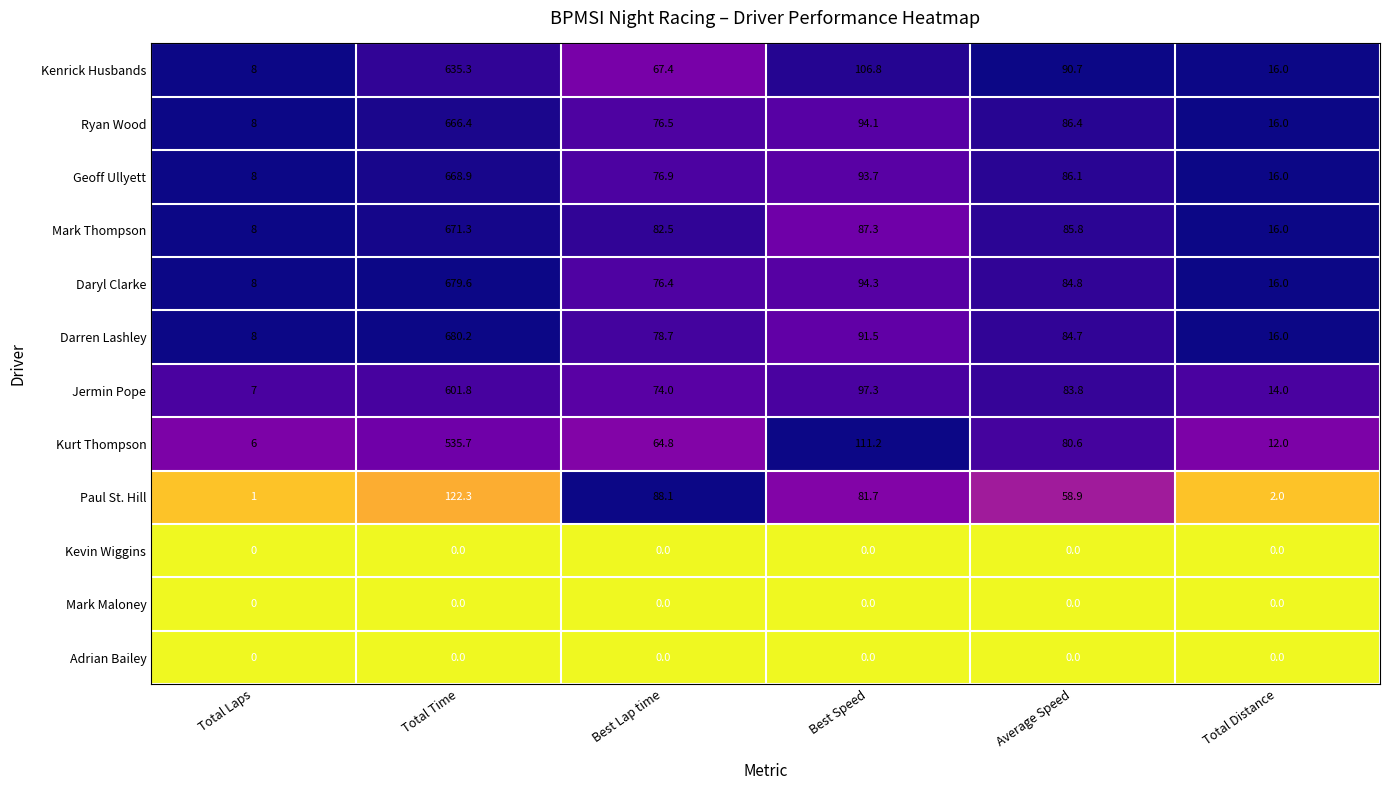

What is the maximum value shown in the chart?

680.2